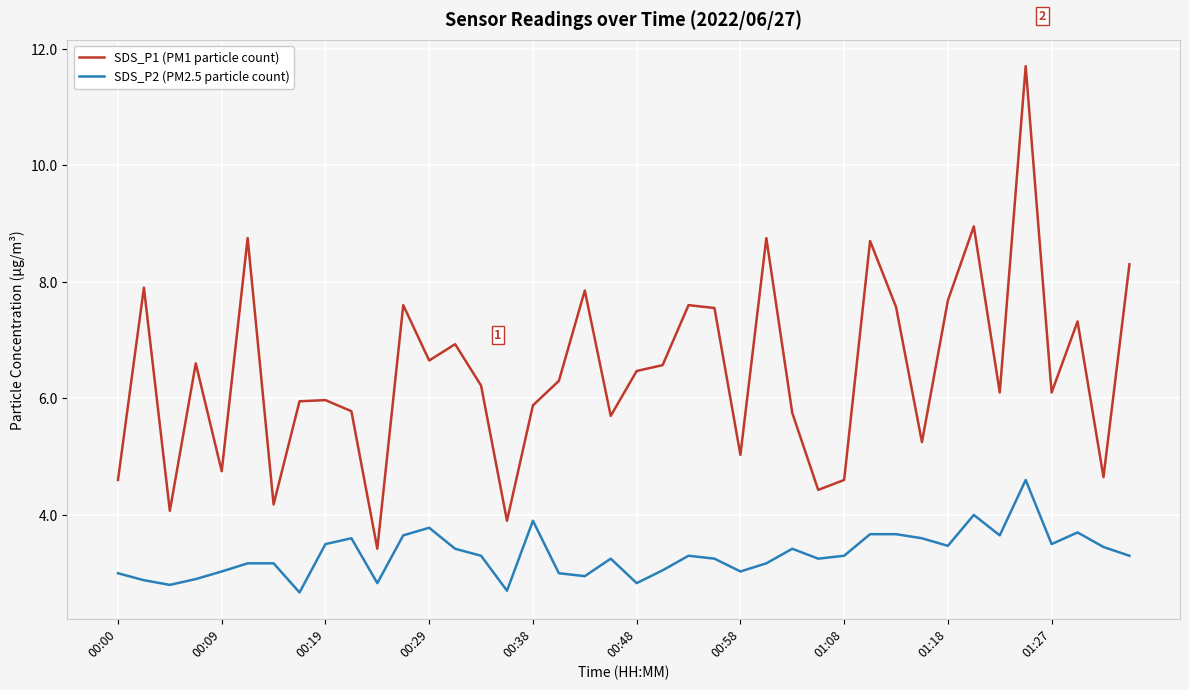

Which series has the widest spread of values?

SDS_P1 (PM1 particle count)